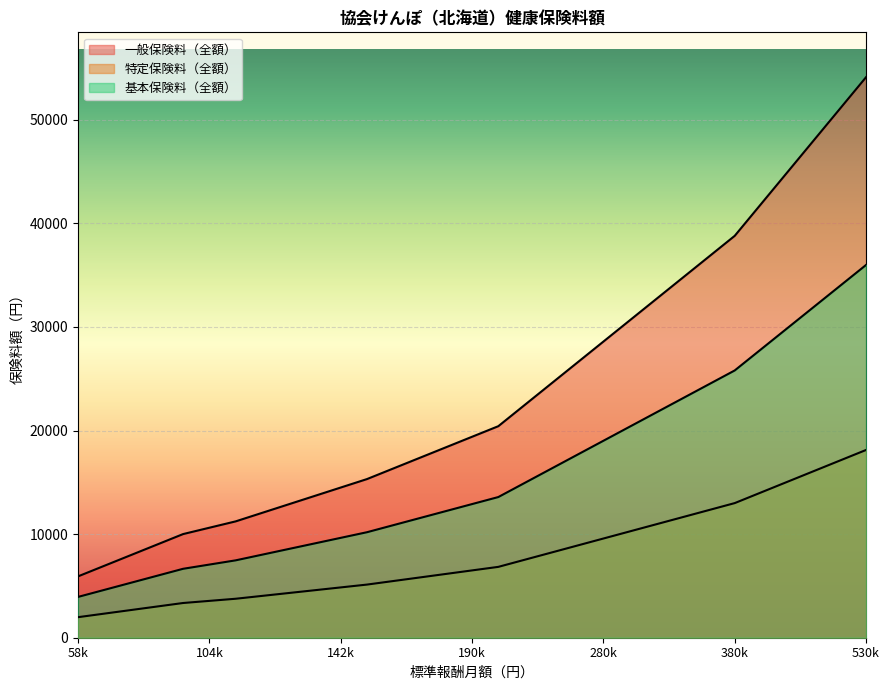

How many lines are shown in the chart?

3